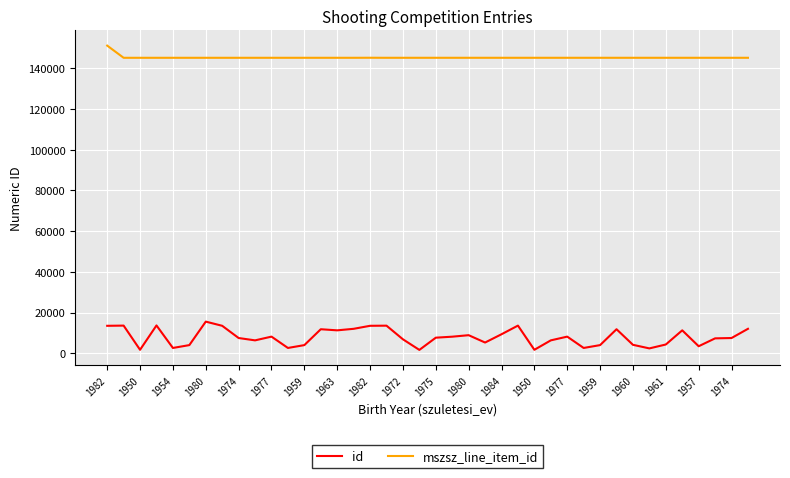

True or false: id and mszsz_line_item_id intersect in this chart.

False